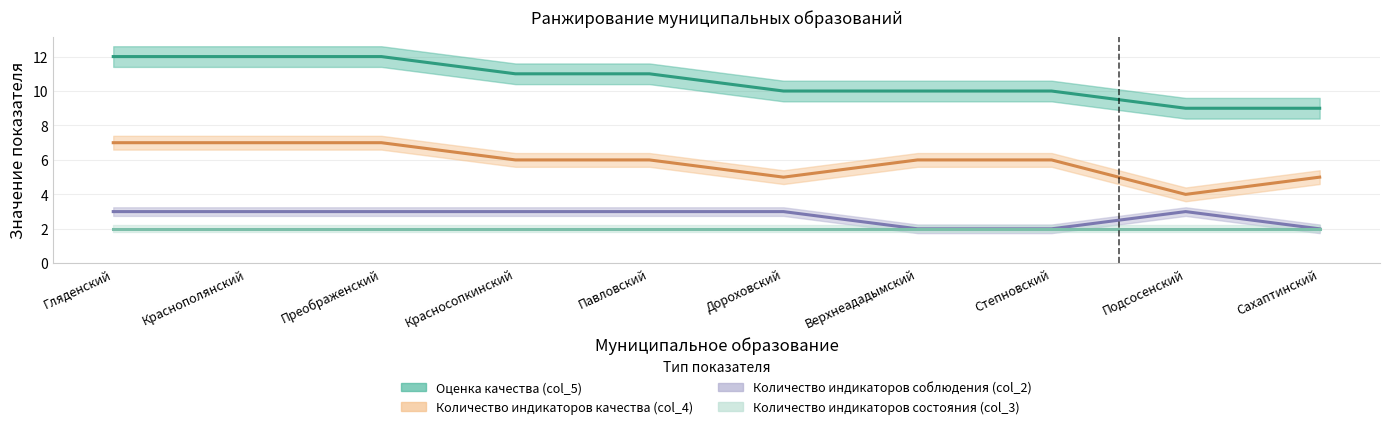

How many values in the Оценка качества (col_5) series exceed 11?

3